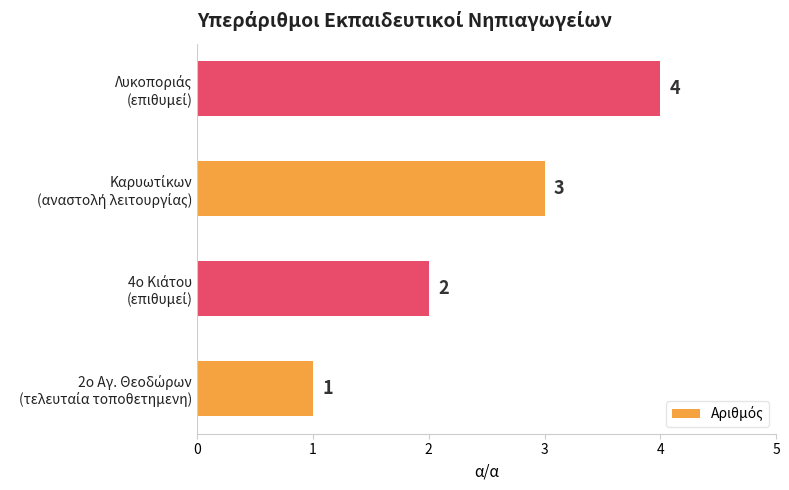

What is the greatest value displayed?

4